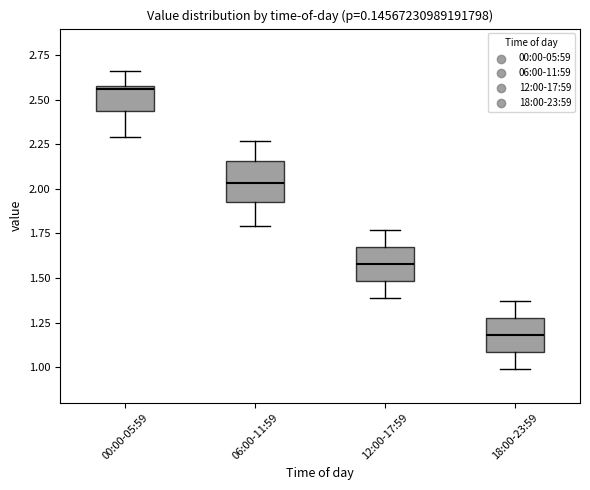

Reading left to right, read every box against the y-axis: the position of its median line, the range the box covers, and the ends of its whiskers. The values are not printed on the chart, so give them approximately, as read against the axis.

00:00-05:59: median 2.55, box 2.45 to 2.60, whiskers 2.30 to 2.65
06:00-11:59: median 2.05, box 1.95 to 2.15, whiskers 1.80 to 2.25
12:00-17:59: median 1.60, box 1.50 to 1.70, whiskers 1.40 to 1.75
18:00-23:59: median 1.20, box 1.10 to 1.30, whiskers 1.00 to 1.35